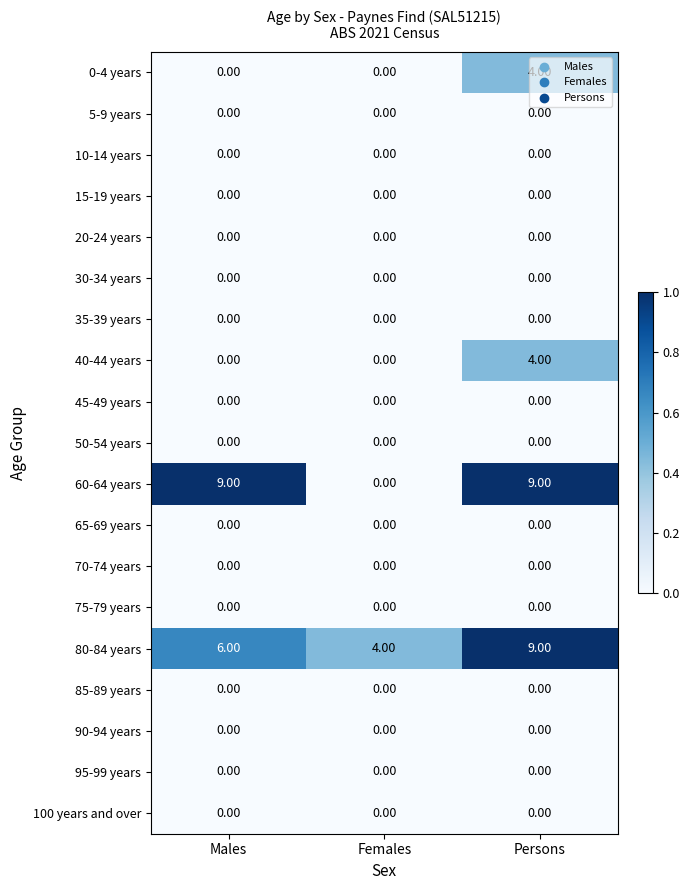

Which series changed the most between Males and Females?

60-64 years